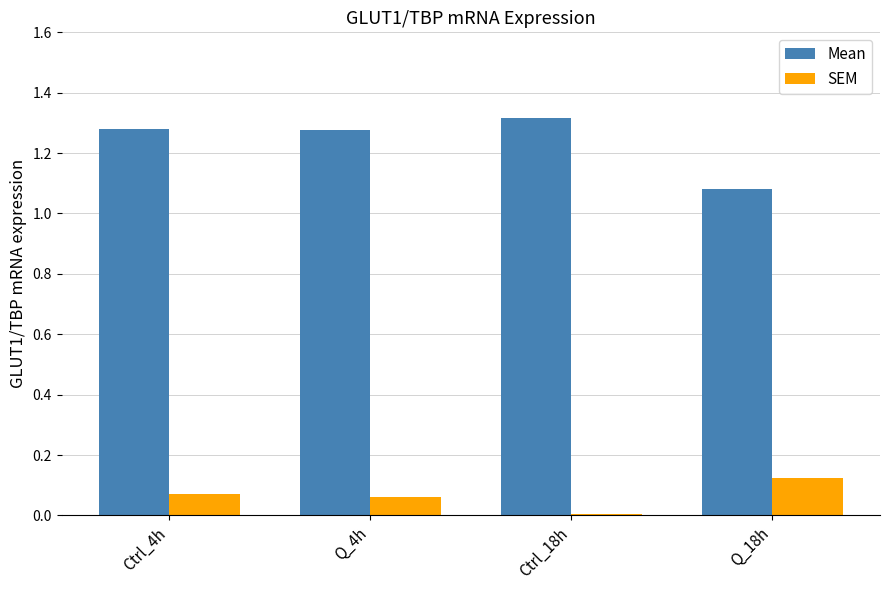

Does the chart contain stacked bars?

No